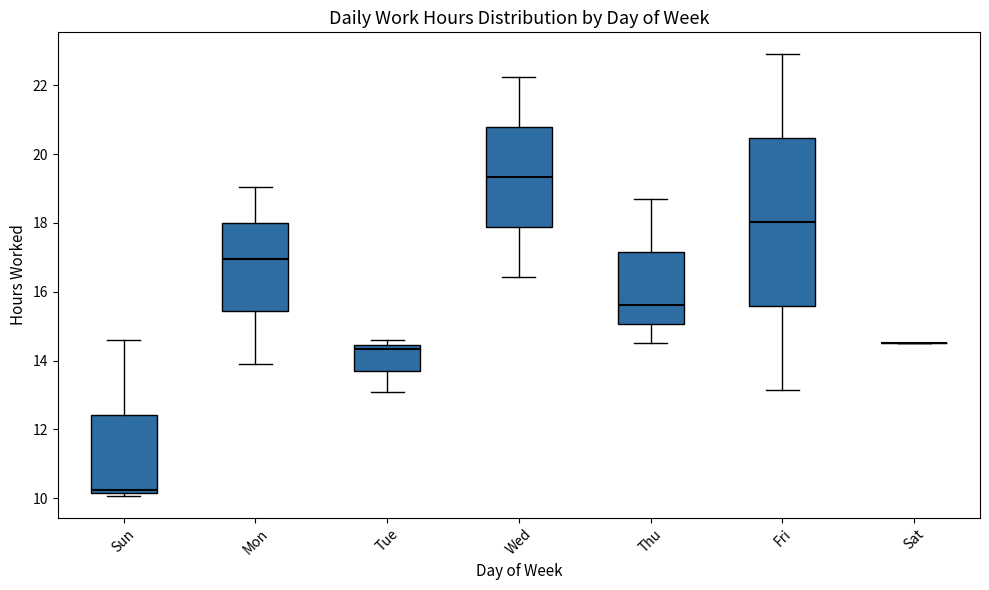

Where is the upper edge of the box for Tue on the y-axis? The values are not printed on the chart, so give them approximately, as read against the axis.

14.4